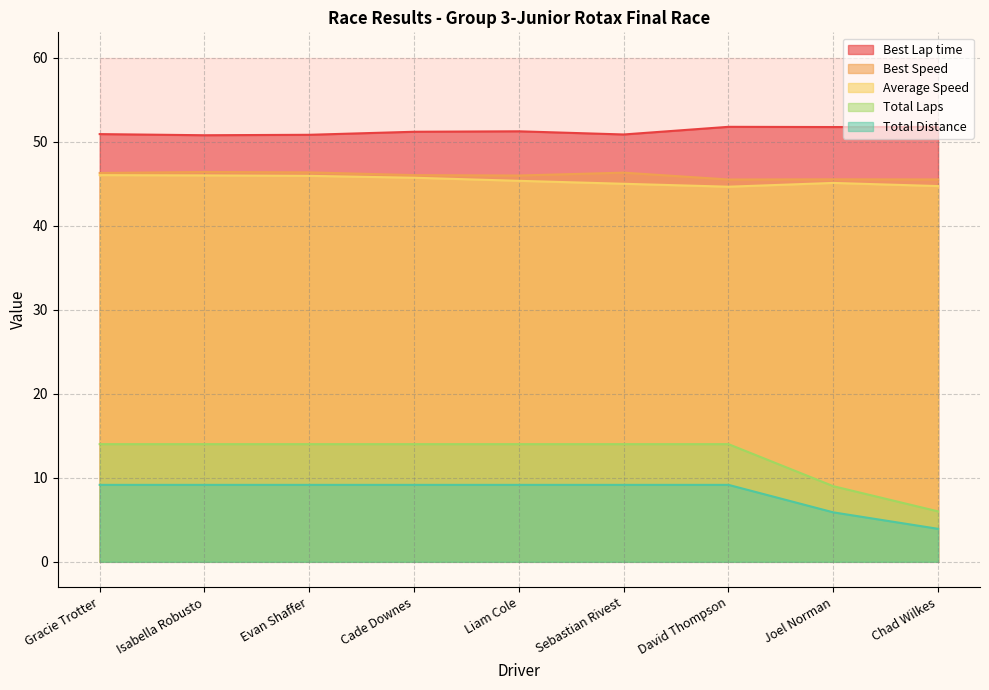

At which category does Average Speed reach its first local peak?

Joel Norman